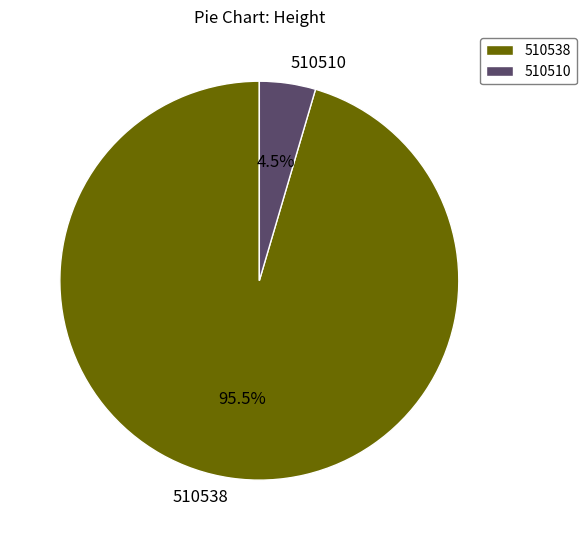

Which slice is the smallest?

510510